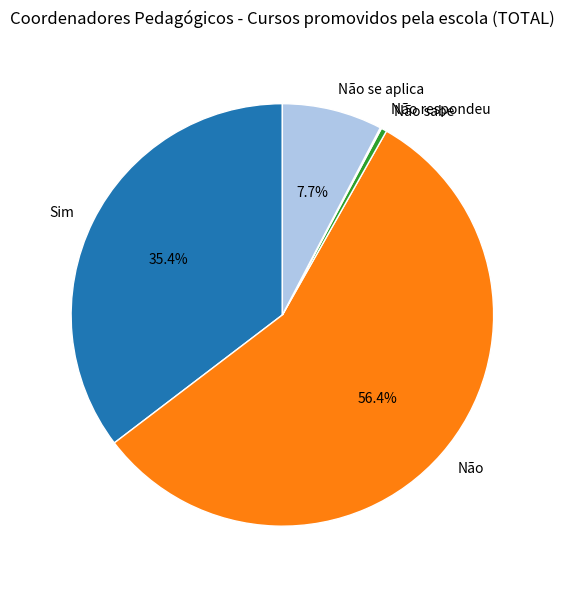

What is the ratio of the value at Sim to the value at Não?

0.6